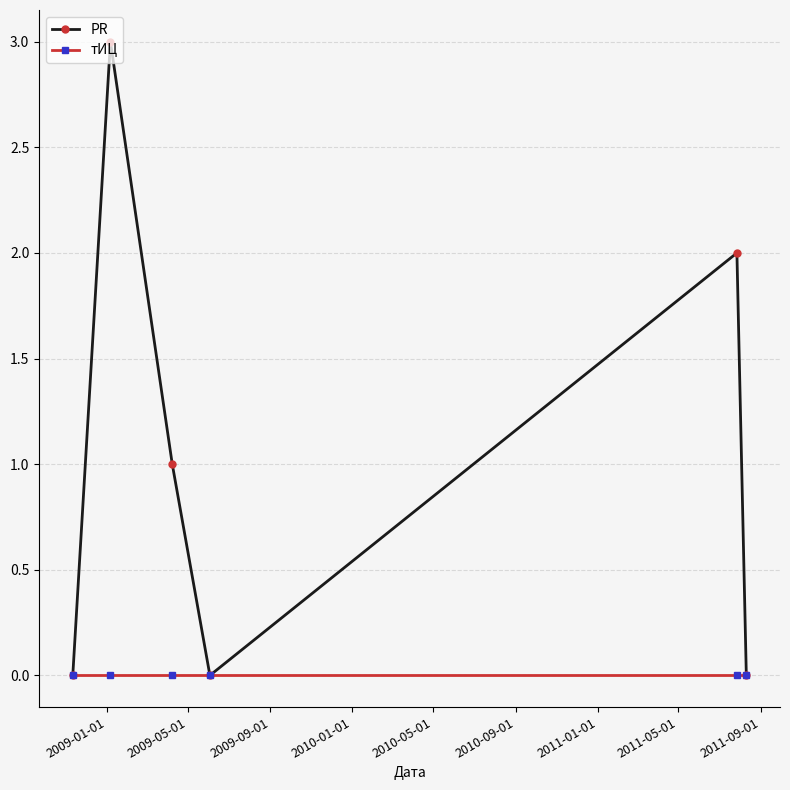

Rank the series by their average value, from highest to lowest.

PR, тИЦ